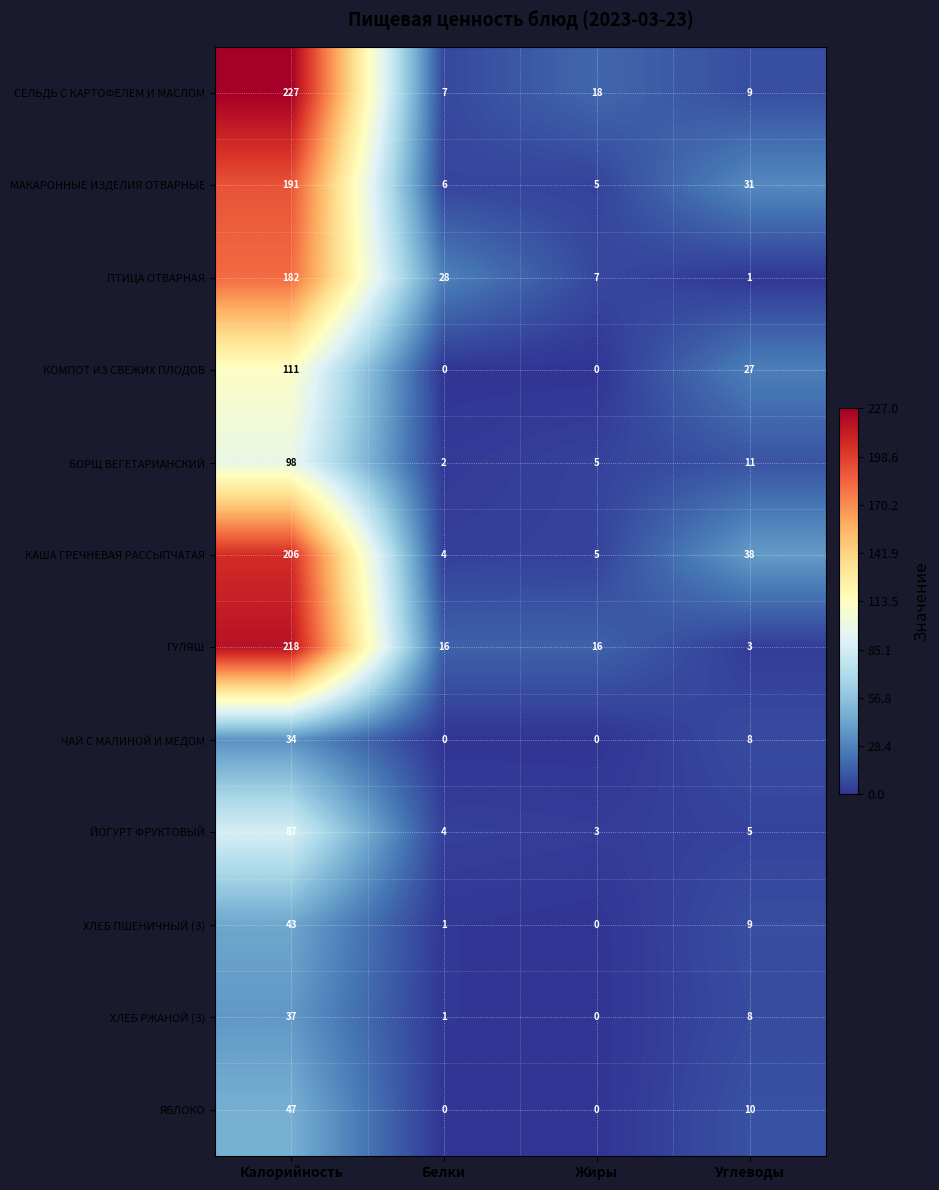

What is the sum of the БОРЩ ВЕГЕТАРИАНСКИЙ values at Калорийность and Жиры?

103